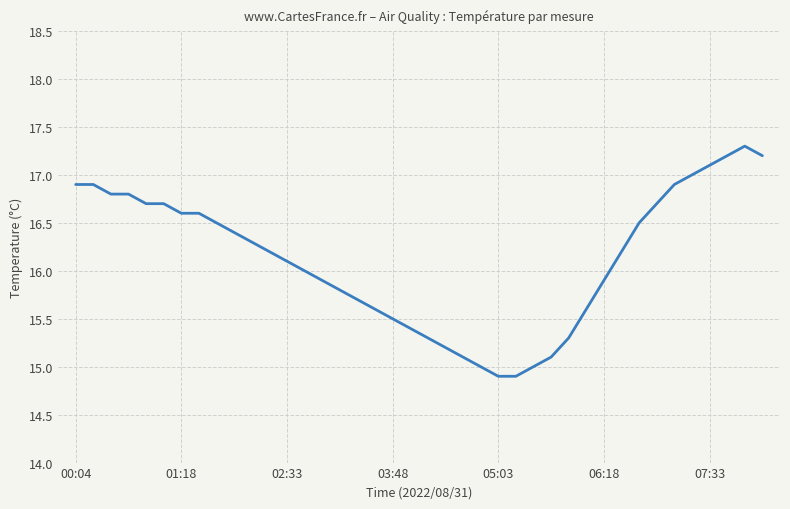

What is the smallest value displayed?

14.9